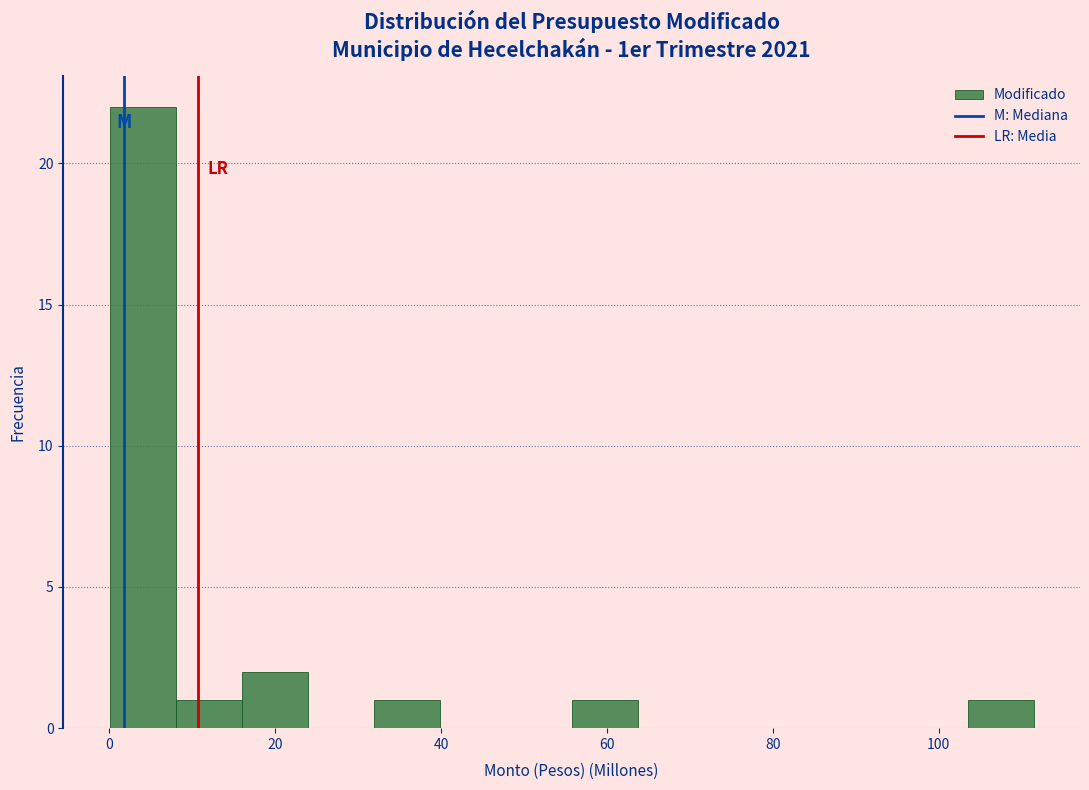

Around what value on the x-axis is the tallest bar? Give the approximate position of its centre, as read against the axis.

4